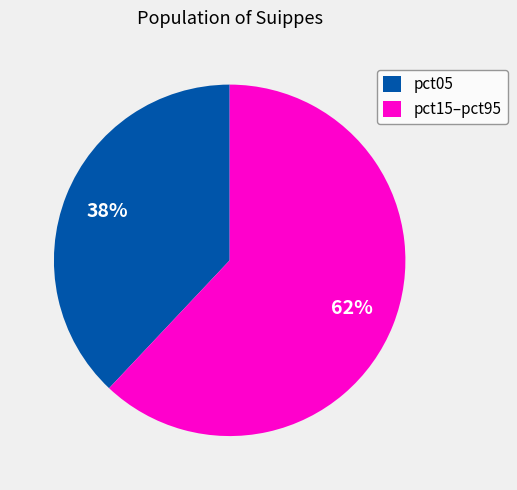

Rank the categories by value from lowest to highest.

pct05, pct15–pct95